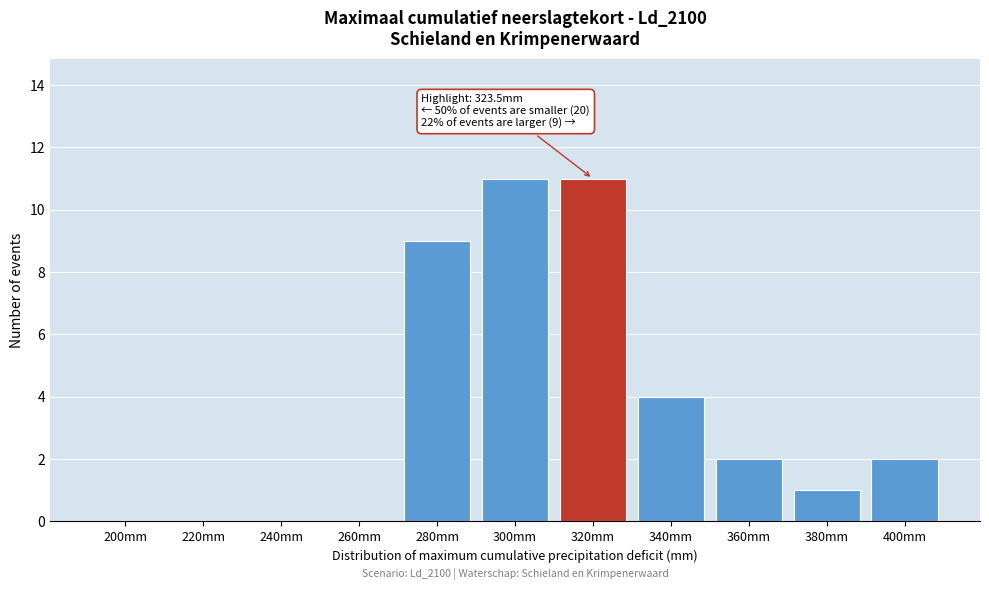

Reading left to right, extract all data points from this chart.

200mm=0	220mm=0	240mm=0	260mm=0	280mm=9	300mm=11	320mm=11	340mm=4	360mm=2	380mm=1	400mm=2